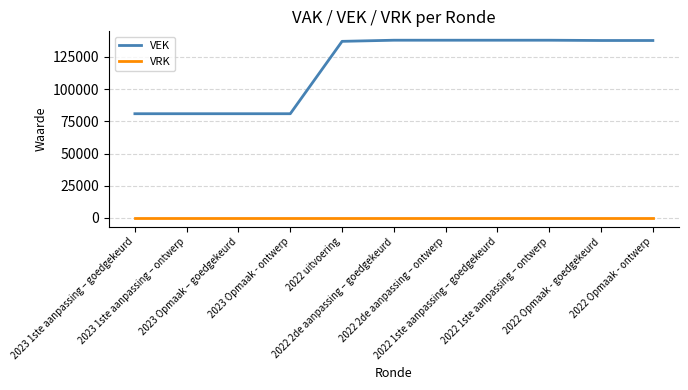

What is the total value across all series at 2022 1ste aanpassing – ontwerp?

137966